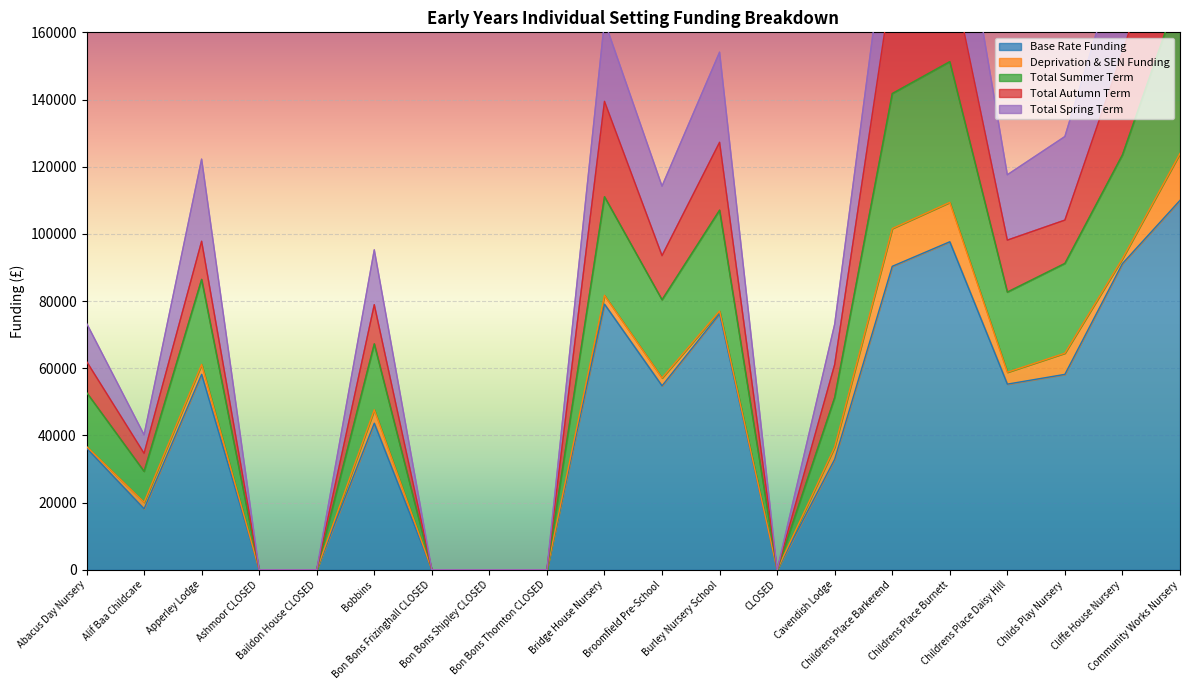

The value of Total Spring Term at Cliffe House Nursery is 185252.5. True or false?

True